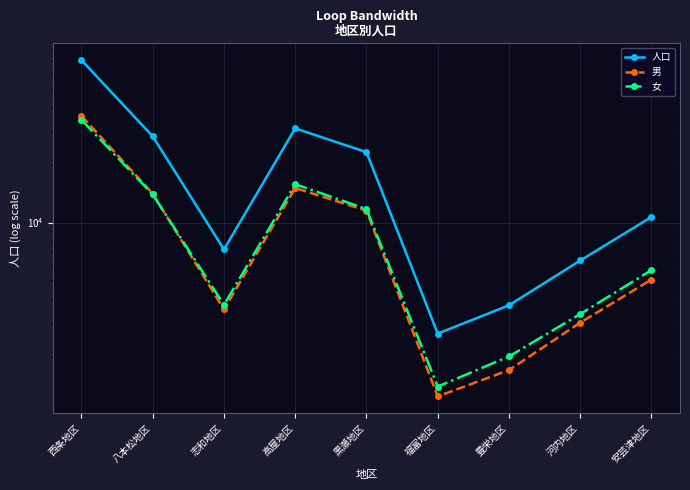

What is the label of the 9th point from the left?

安芸津地区